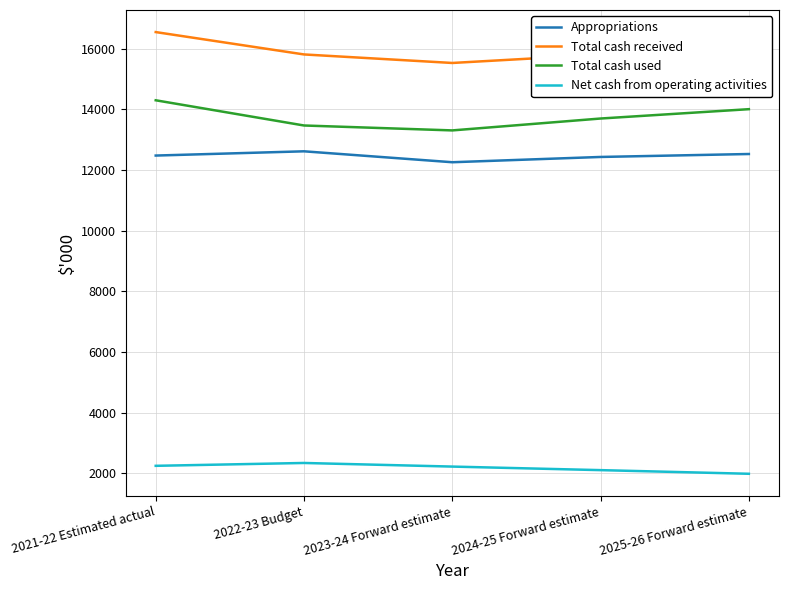

True or false: Appropriations and Total cash received intersect in this chart.

False